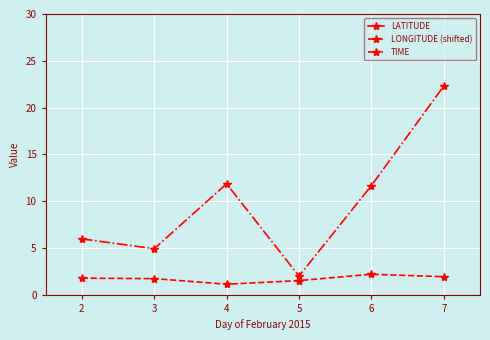

What is the value of the TIME point at the 2nd from the left?

4.9